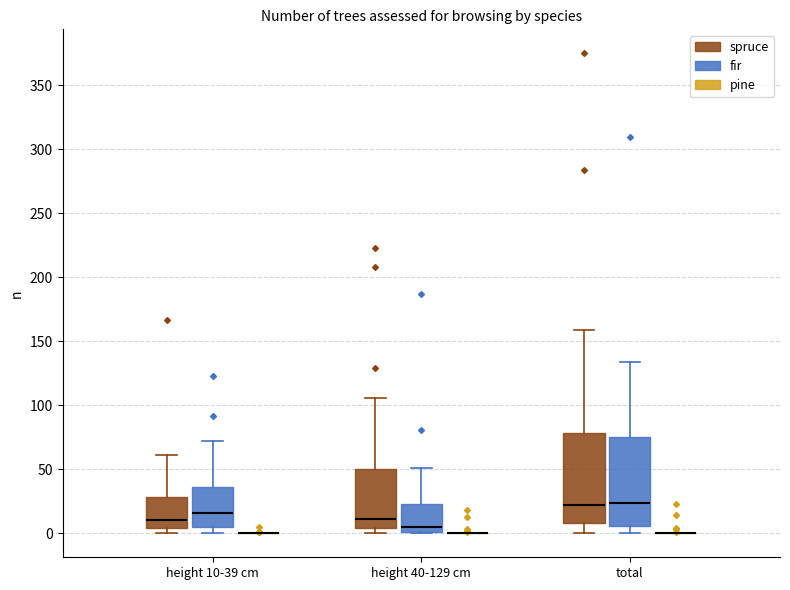

Reading left to right, transcribe this box plot: for each box, give where its median line is, the range the box spans, and where its two whiskers end, as read against the y-axis. The values are not printed on the chart, so give them approximately, as read against the axis.

height 10-39 cm (spruce): median 10, box 5 to 30, whiskers 0 to 60
height 10-39 cm (fir): median 15, box 5 to 35, whiskers 0 to 70
height 10-39 cm (pine): box collapsed to a line at 0, whiskers 0 to 0
height 40-129 cm (spruce): median 10, box 5 to 50, whiskers 0 to 105
height 40-129 cm (fir): median 5, box 0 to 25, whiskers 0 to 50
height 40-129 cm (pine): box collapsed to a line at 0, whiskers 0 to 0
total (spruce): median 20, box 10 to 80, whiskers 0 to 160
total (fir): median 25, box 5 to 75, whiskers 0 to 135
total (pine): box collapsed to a line at 0, whiskers 0 to 0